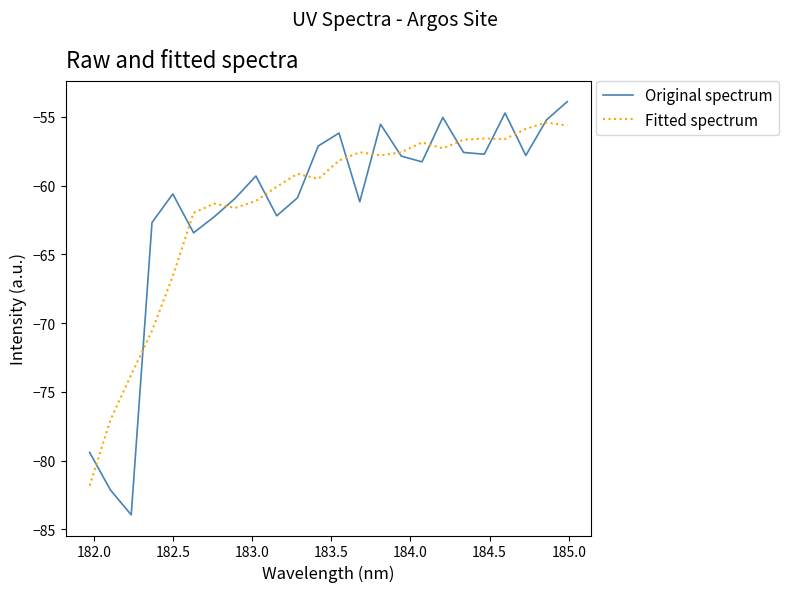

What is the smallest value displayed?

-83.9